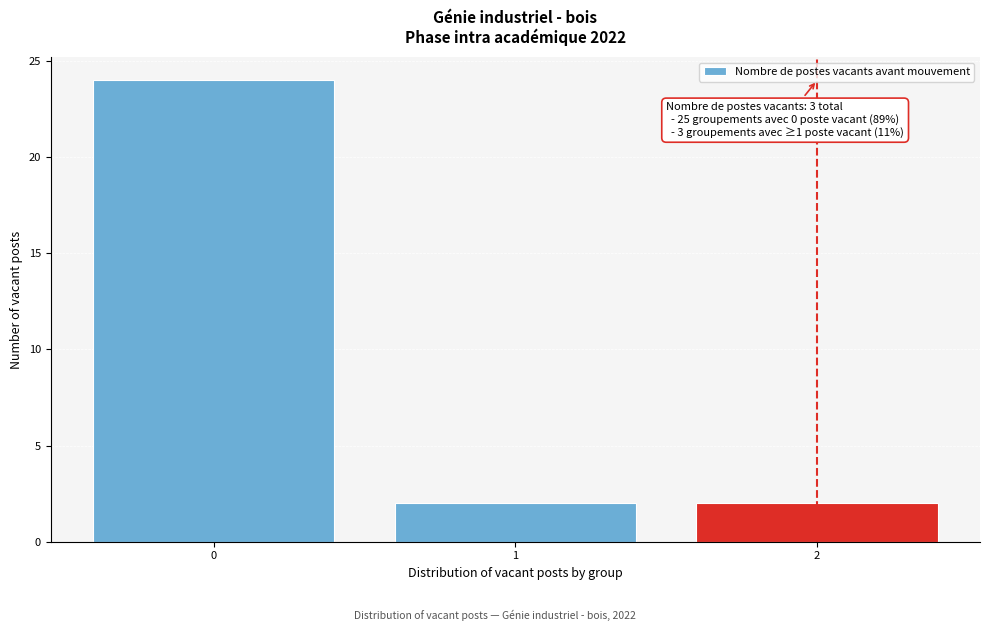

Reading left to right, list all the values displayed in this chart.

24	2	2